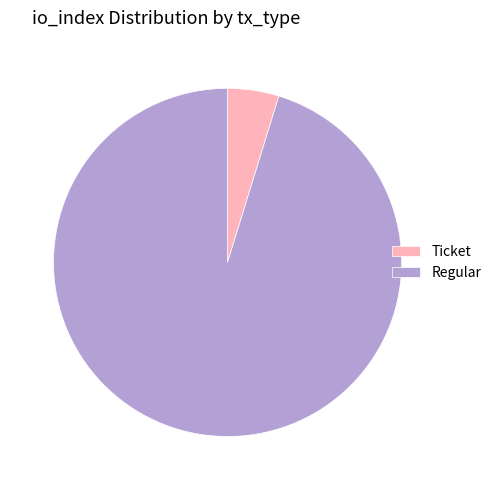

How many segments does this pie chart have?

2